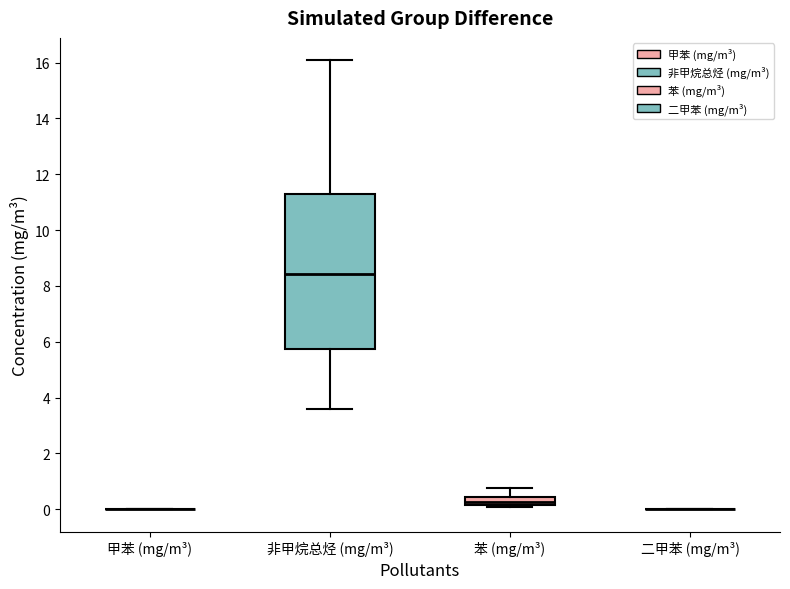

Which box is the tallest, from its lower edge to its upper edge?

非甲烷总烃 (mg/m³)